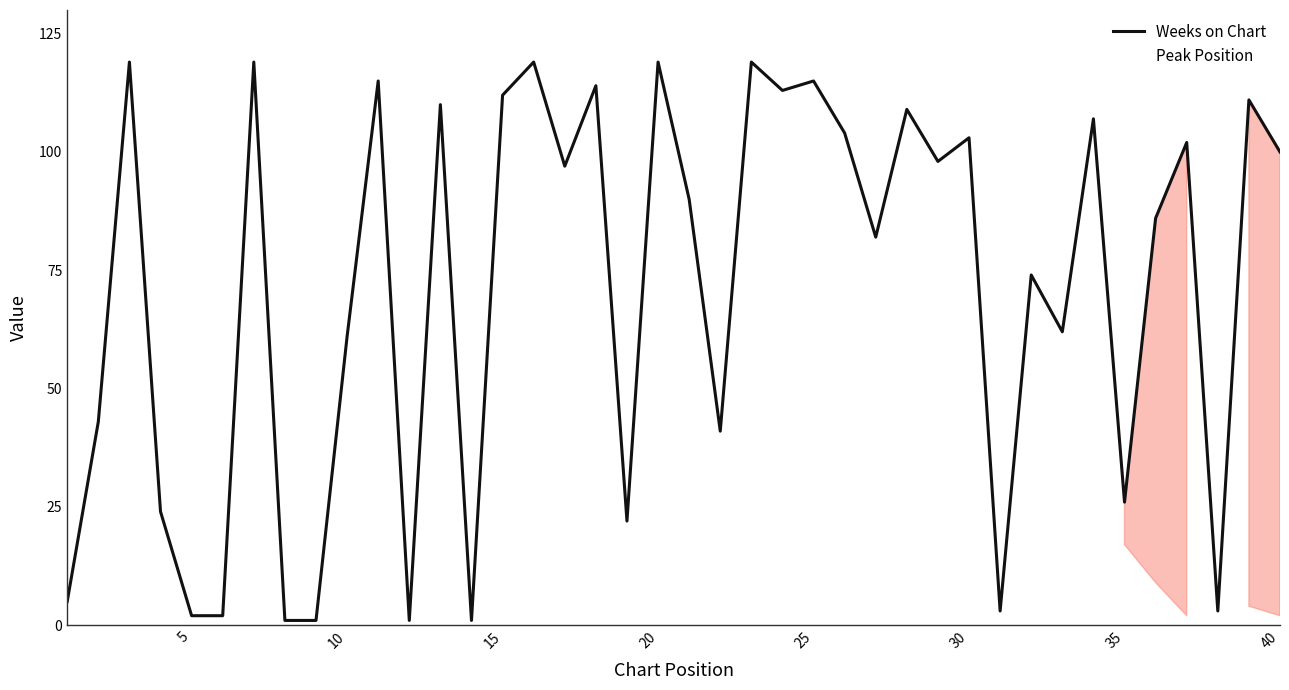

Rank the series by their average value, from highest to lowest.

Weeks on Chart, Peak Position